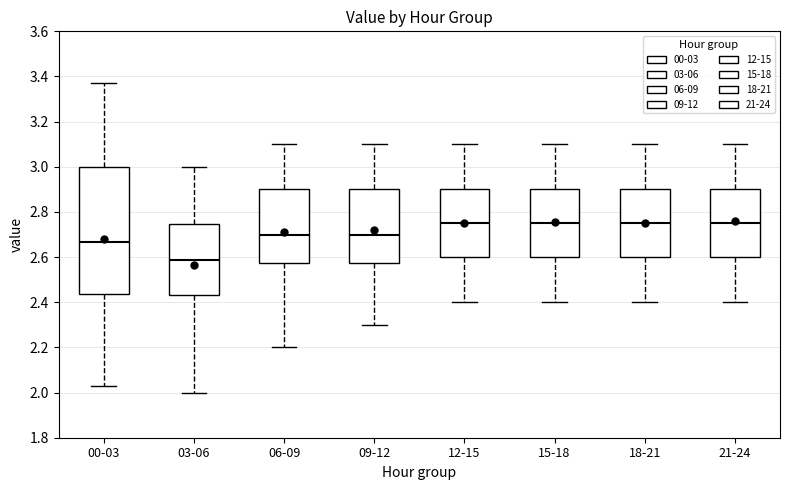

Reading left to right, transcribe this box plot: for each box, give where its median line is, the range the box spans, and where its two whiskers end, as read against the y-axis. The values are not printed on the chart, so give them approximately, as read against the axis.

00-03: median 2.66, box 2.44 to 3.00, whiskers 2.04 to 3.38
03-06: median 2.58, box 2.44 to 2.74, whiskers 2.00 to 3.00
06-09: median 2.70, box 2.58 to 2.90, whiskers 2.20 to 3.10
09-12: median 2.70, box 2.58 to 2.90, whiskers 2.30 to 3.10
12-15: median 2.76, box 2.60 to 2.90, whiskers 2.40 to 3.10
15-18: median 2.76, box 2.60 to 2.90, whiskers 2.40 to 3.10
18-21: median 2.76, box 2.60 to 2.90, whiskers 2.40 to 3.10
21-24: median 2.76, box 2.60 to 2.90, whiskers 2.40 to 3.10